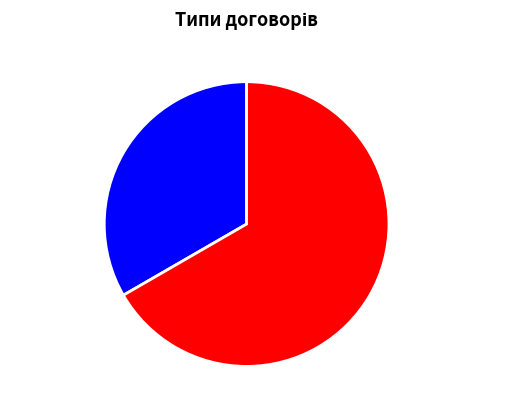

Between Безстроковий and Строковий, which is larger?

Безстроковий